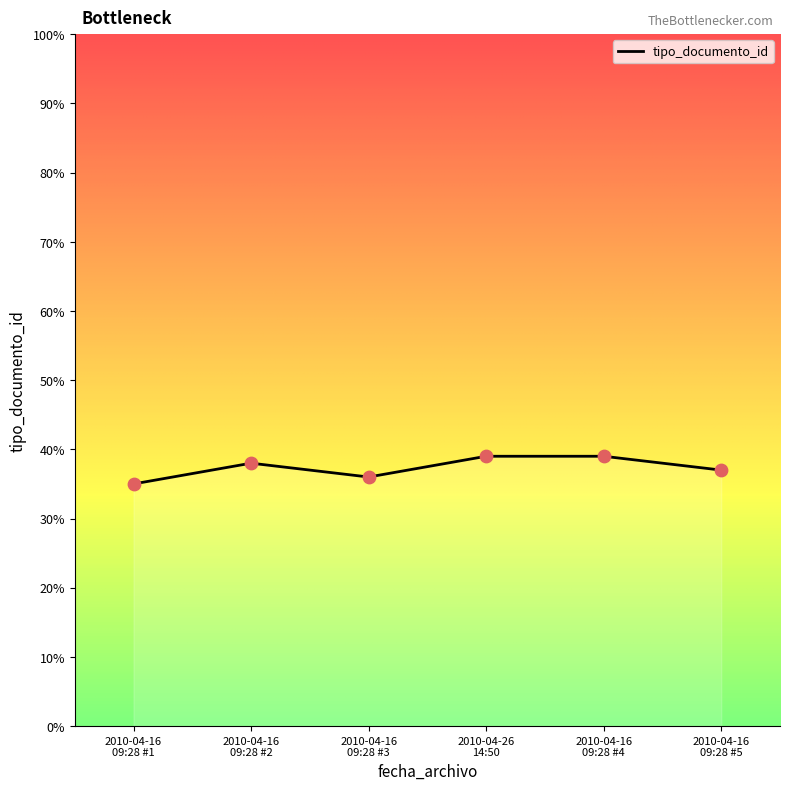

What is the smallest value displayed?

35